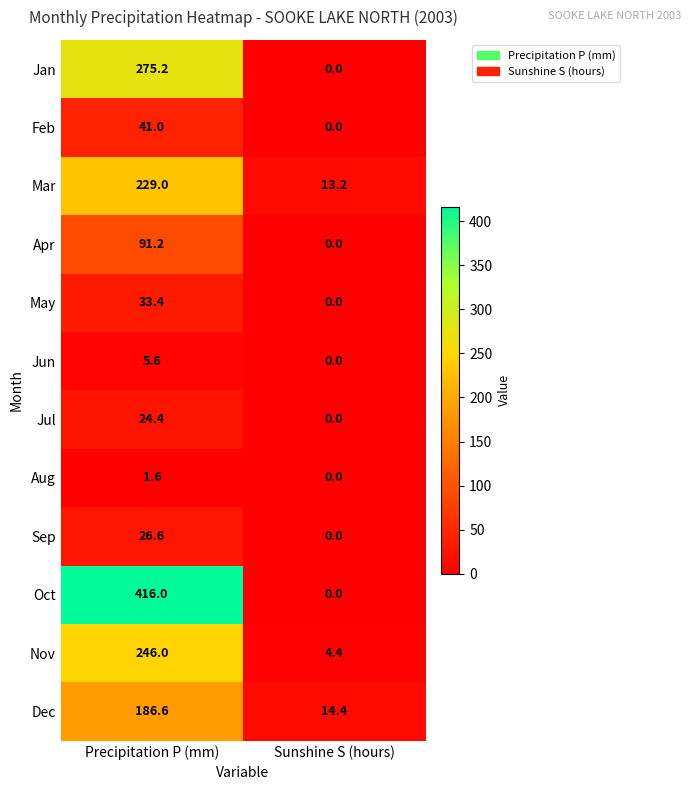

Which series has the widest spread of values?

Oct